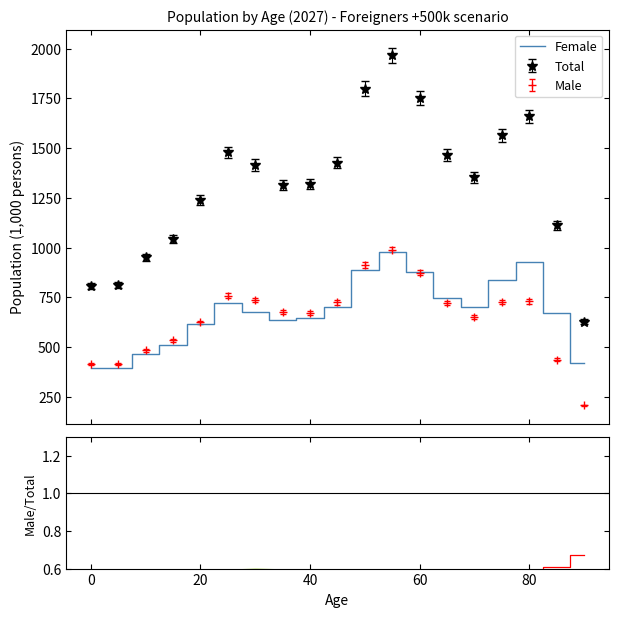

Does the chart display data point markers on the line(s)?

No